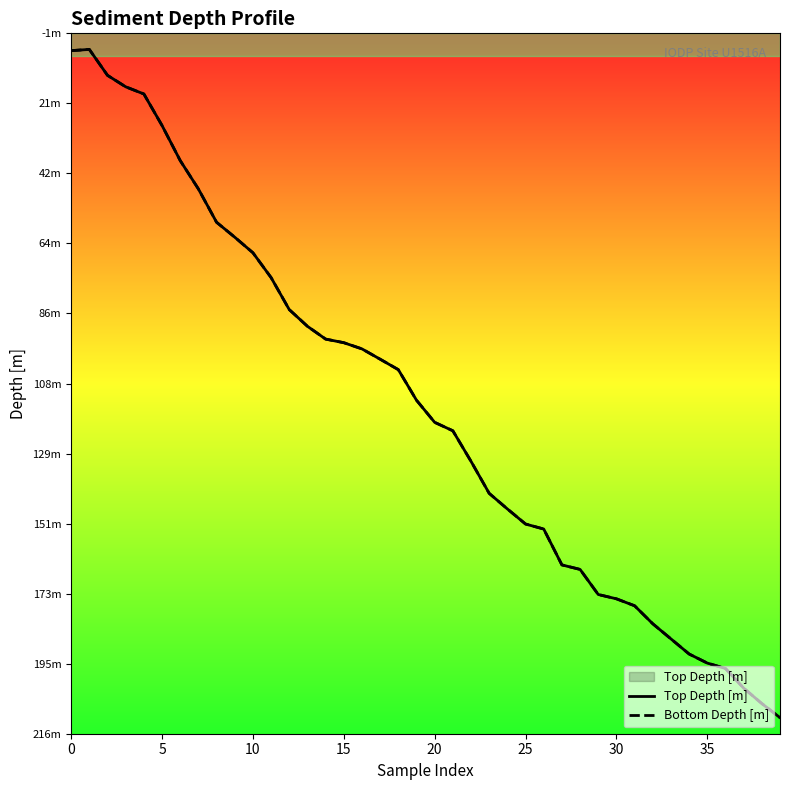

List the series in order of their peak value, highest first.

Top Depth [m], Bottom Depth [m]